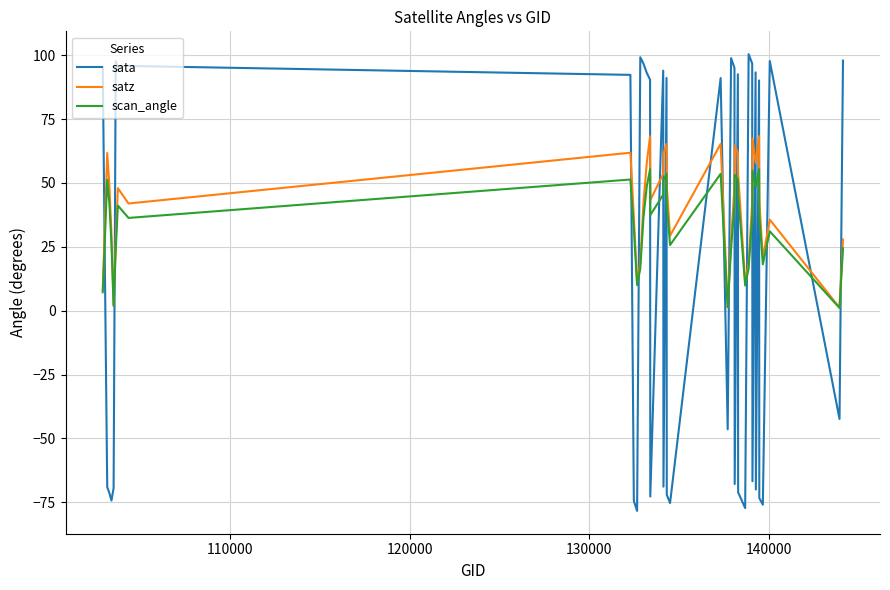

How many times do scan_angle and sata cross each other?

24